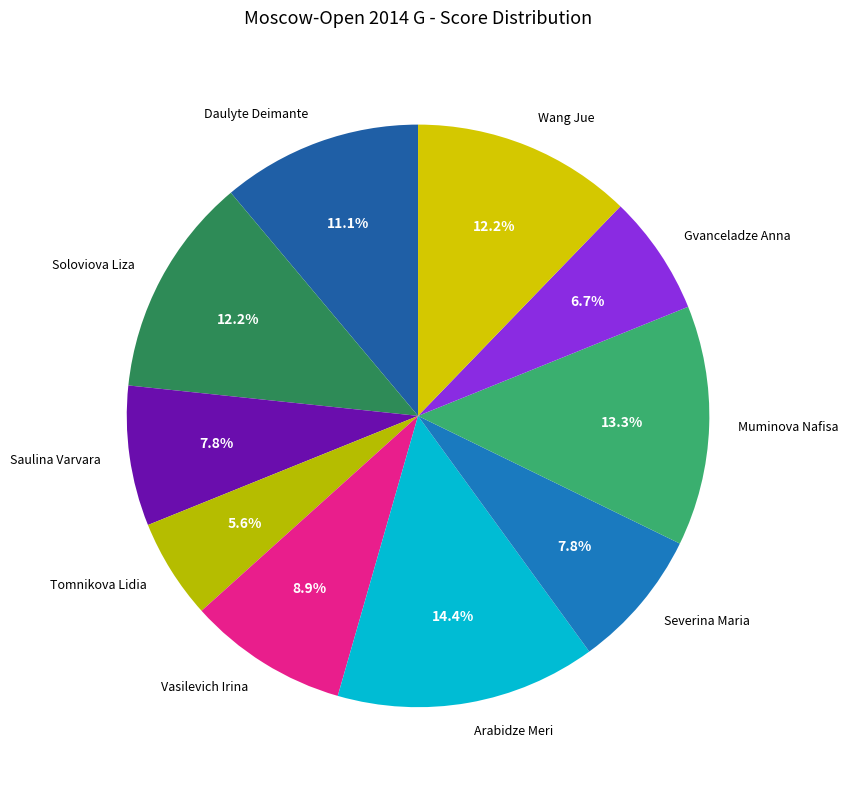

Is Wang Jue the majority of the pie?

No